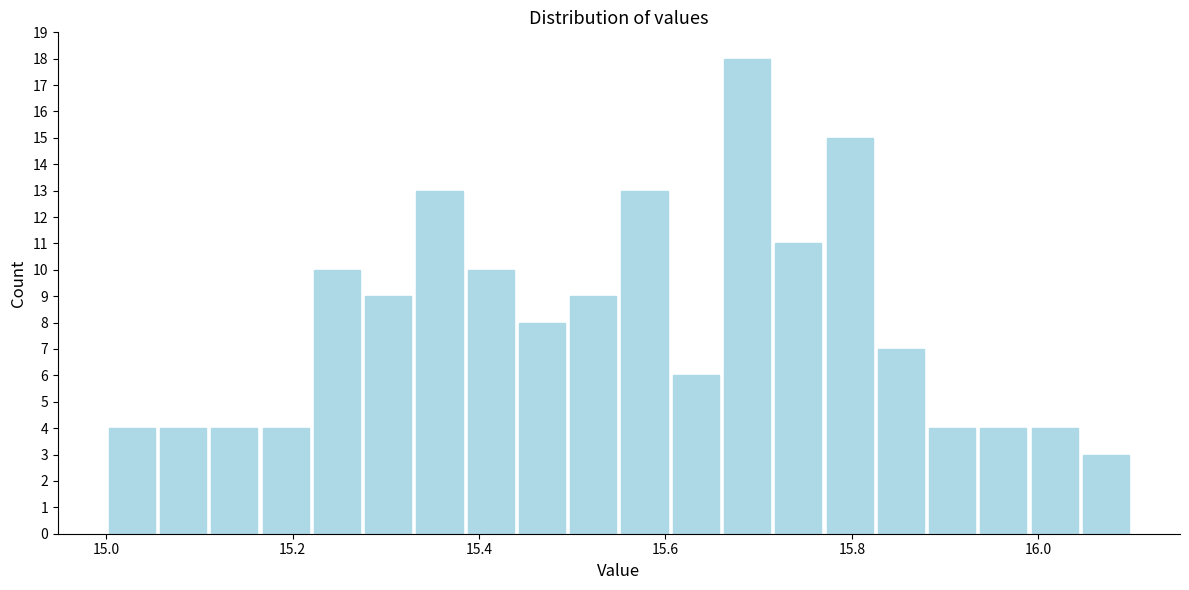

Read against the x-axis, roughly where is the centre of the tallest bar?

15.68